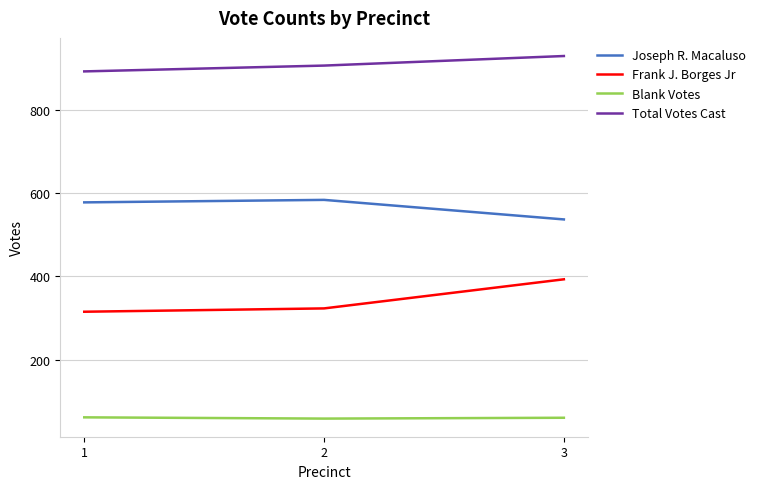

What is the lowest value of the Total Votes Cast series?

893